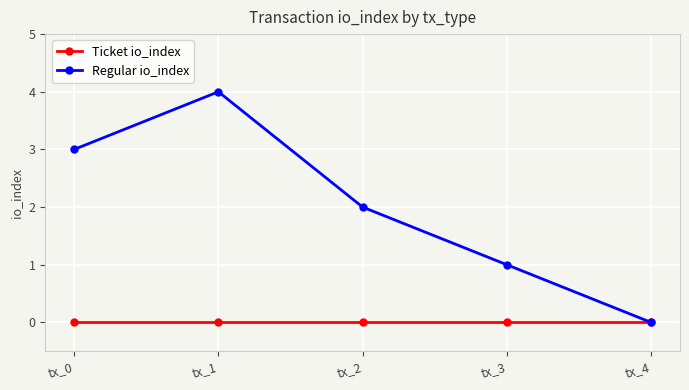

What is the total value across all series at tx_3?

1